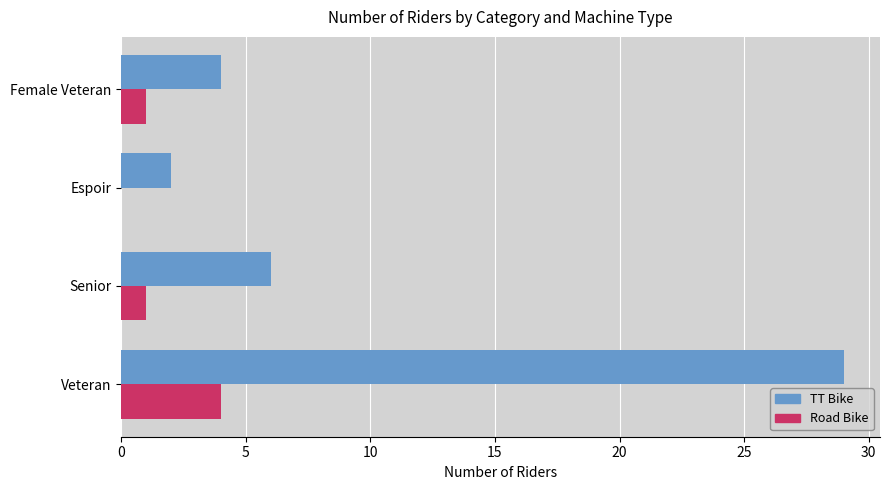

What is the highest value of the Road Bike series?

4